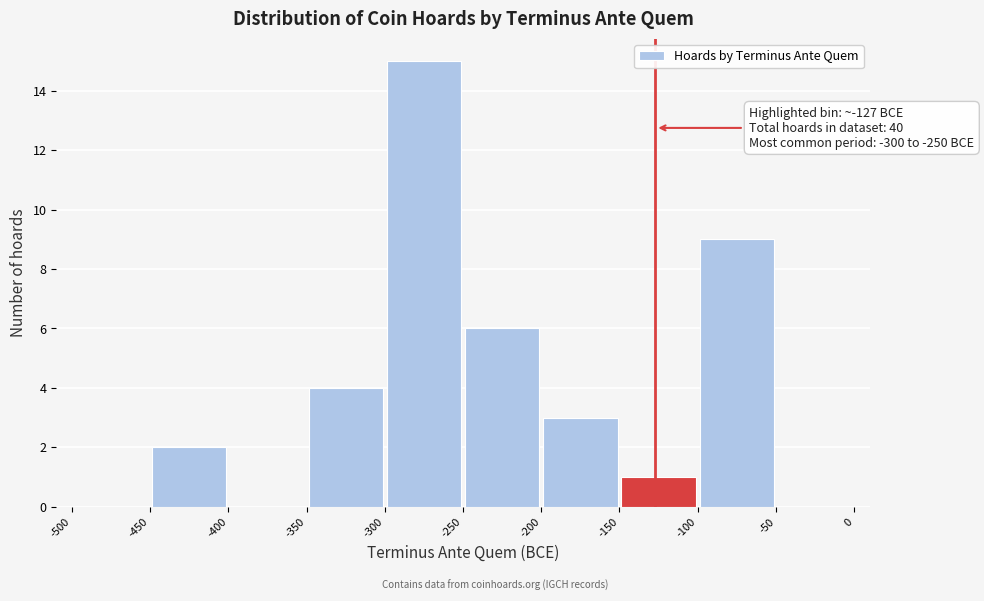

Which range on the x-axis has the tallest bar?

-300 to -250